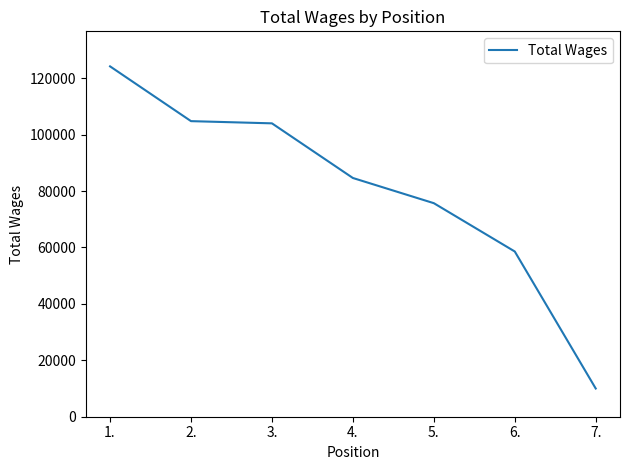

Is it true that the value at 5. is 38385?

False